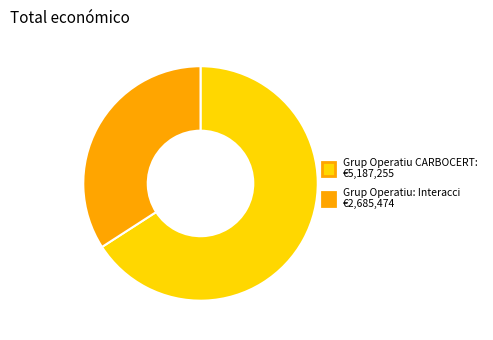

How many segments does this pie chart have?

2